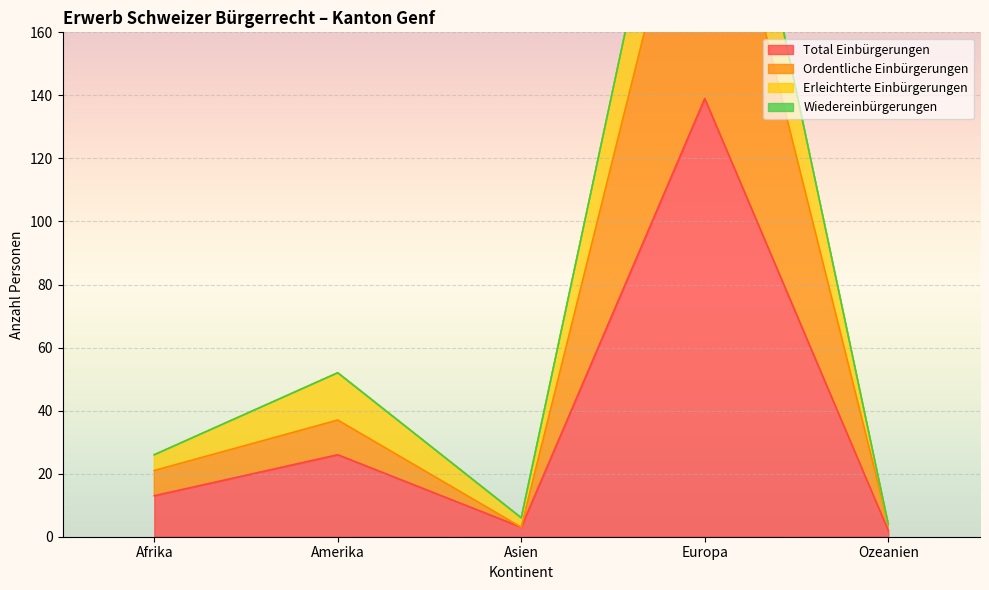

True or false: Ordentliche Einbürgerungen and Total Einbürgerungen intersect in this chart.

False